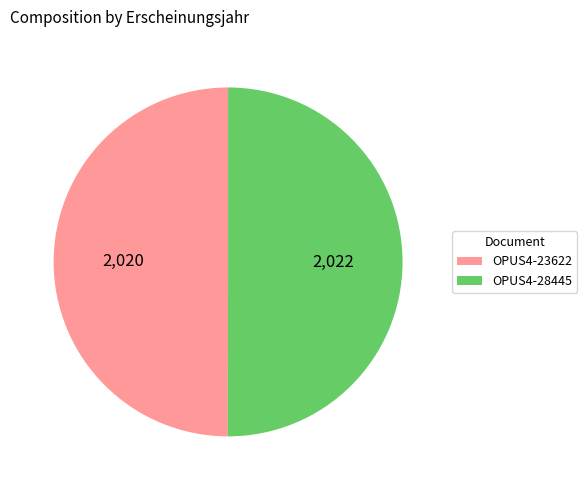

The OPUS4-23622 slice represents 36% of the pie. True or false?

False